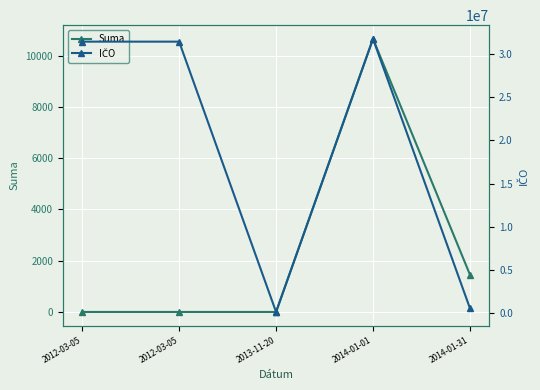

Is the value of IČO at 2012-03-05 greater than the value of Suma at 2014-01-31?

Yes